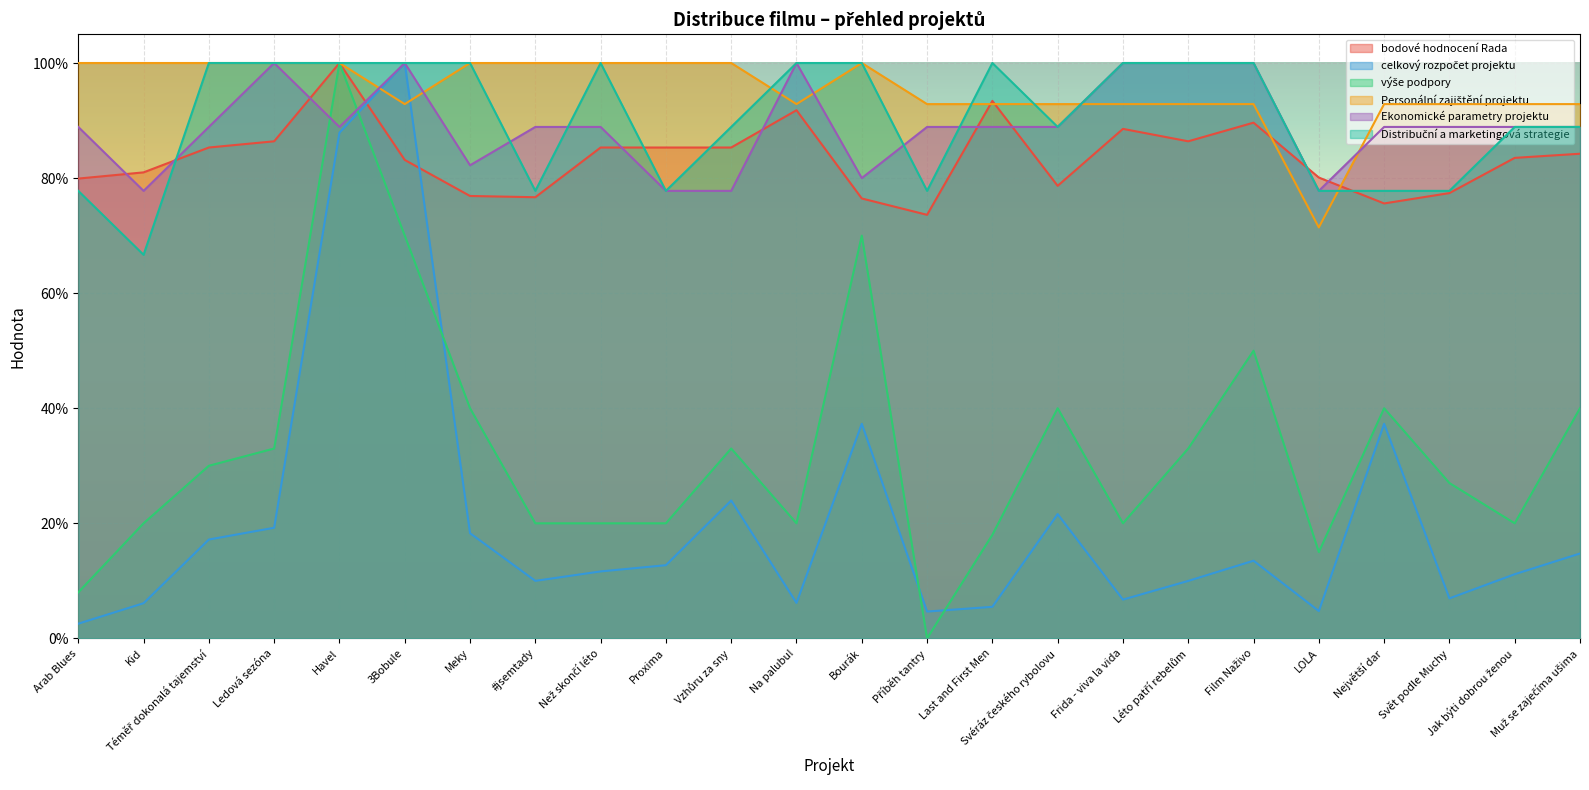

What is the average value of the Ekonomické parametry projektu series?

0.9